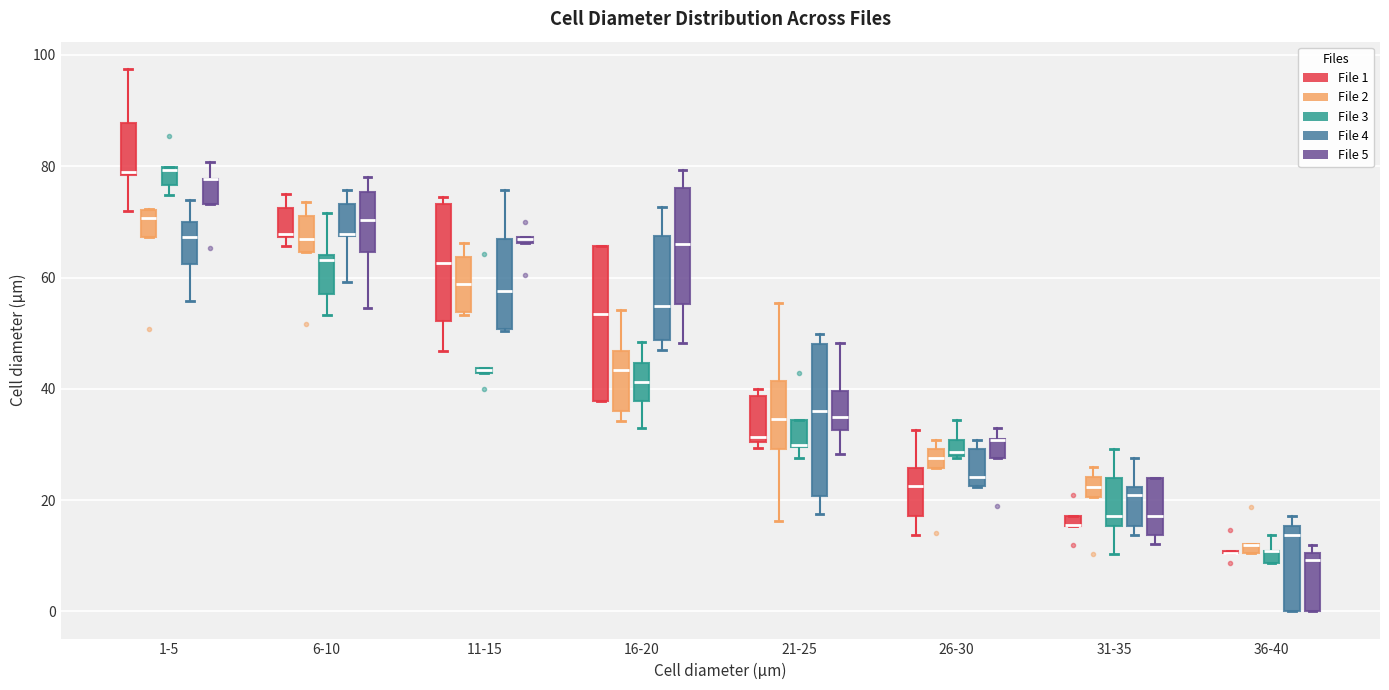

Where is the lower edge of the box for 6-10 (File 4) on the y-axis? The values are not printed on the chart, so give them approximately, as read against the axis.

68